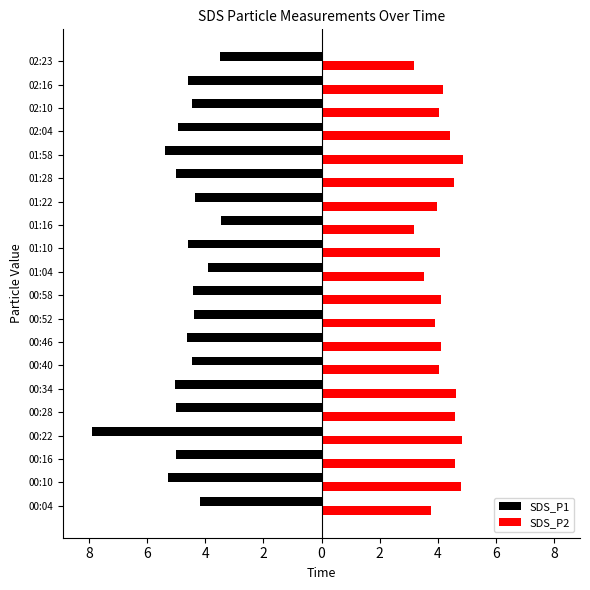

What are all the series names shown in the legend?

SDS_P1, SDS_P2